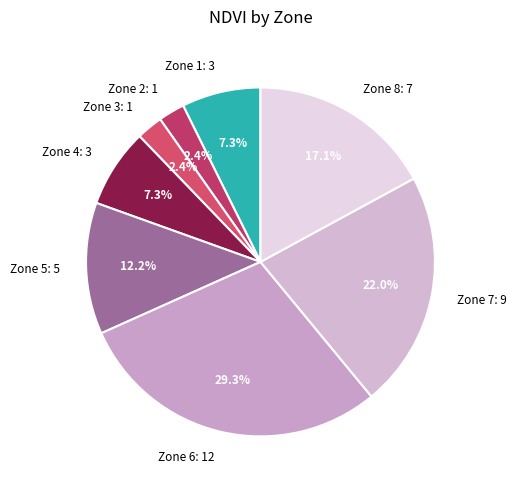

What is the ratio of the value at Zone 2 to the value at Zone 3?

1.0